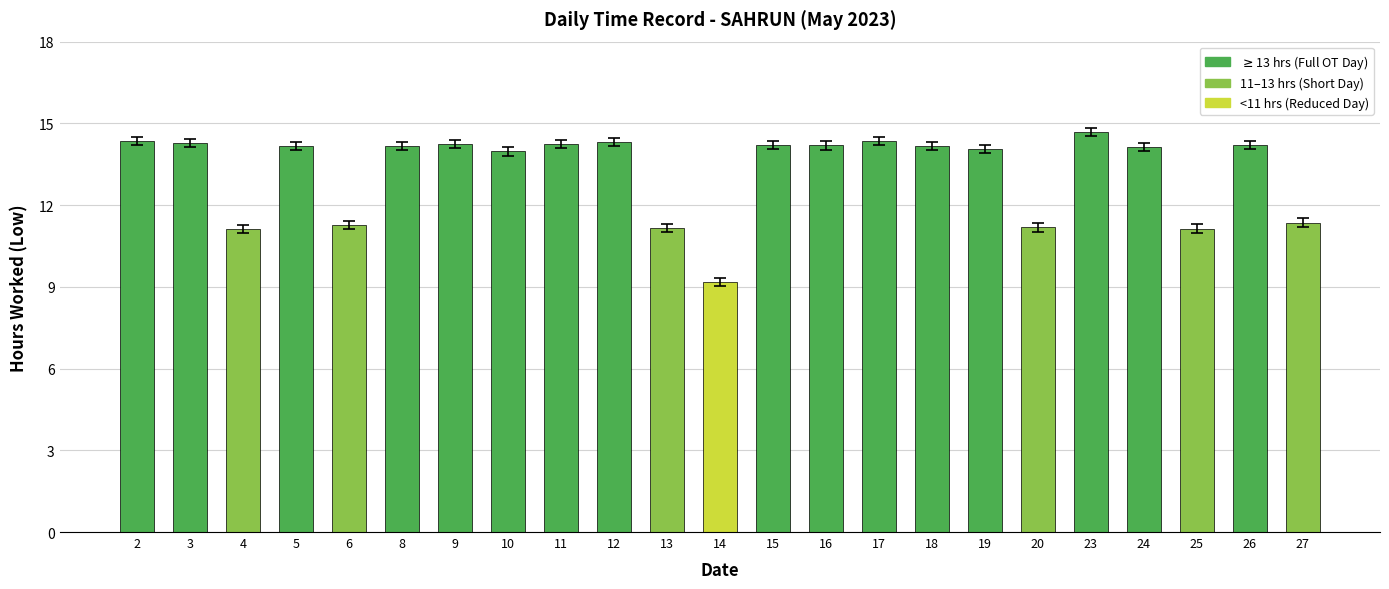

How many categories are shown in the chart?

23